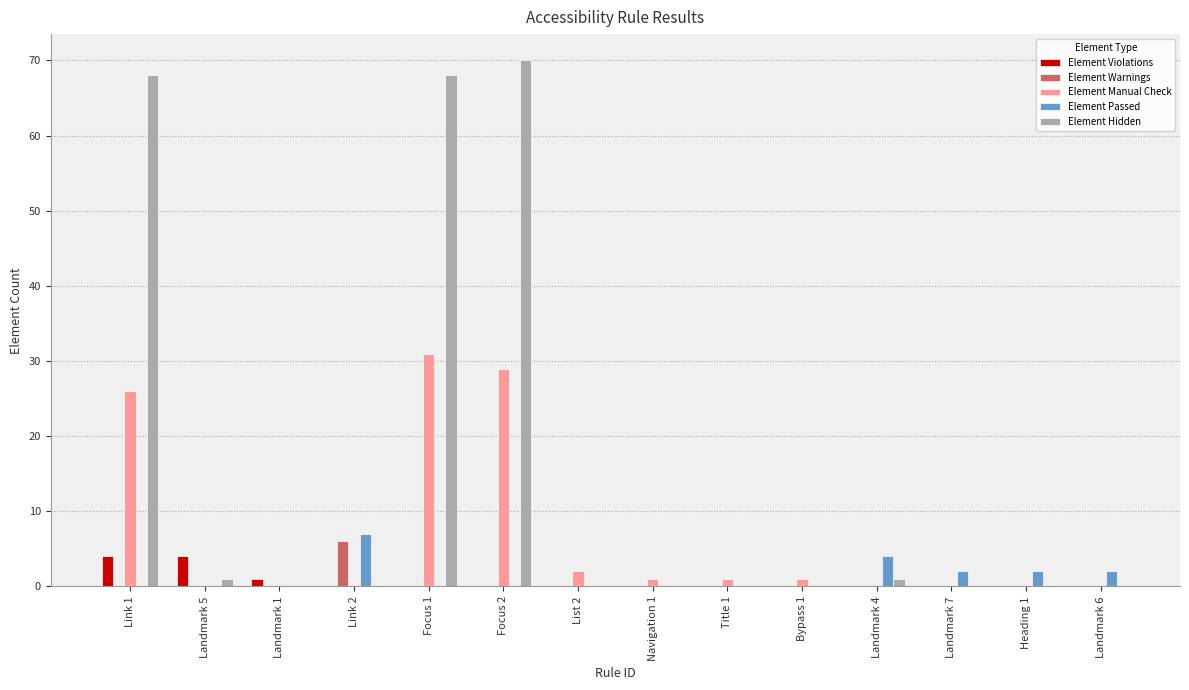

Reading left to right, what are all the values shown in this chart?

Element Violations: Link 1=4	Landmark 5=4	Landmark 1=1	Link 2=0	Focus 1=0	Focus 2=0	List 2=0	Navigation 1=0	Title 1=0	Bypass 1=0	Landmark 4=0	Landmark 7=0	Heading 1=0	Landmark 6=0
Element Warnings: Link 1=0	Landmark 5=0	Landmark 1=0	Link 2=6	Focus 1=0	Focus 2=0	List 2=0	Navigation 1=0	Title 1=0	Bypass 1=0	Landmark 4=0	Landmark 7=0	Heading 1=0	Landmark 6=0
Element Manual Check: Link 1=26	Landmark 5=0	Landmark 1=0	Link 2=0	Focus 1=31	Focus 2=29	List 2=2	Navigation 1=1	Title 1=1	Bypass 1=1	Landmark 4=0	Landmark 7=0	Heading 1=0	Landmark 6=0
Element Passed: Link 1=0	Landmark 5=0	Landmark 1=0	Link 2=7	Focus 1=0	Focus 2=0	List 2=0	Navigation 1=0	Title 1=0	Bypass 1=0	Landmark 4=4	Landmark 7=2	Heading 1=2	Landmark 6=2
Element Hidden: Link 1=68	Landmark 5=1	Landmark 1=0	Link 2=0	Focus 1=68	Focus 2=70	List 2=0	Navigation 1=0	Title 1=0	Bypass 1=0	Landmark 4=1	Landmark 7=0	Heading 1=0	Landmark 6=0